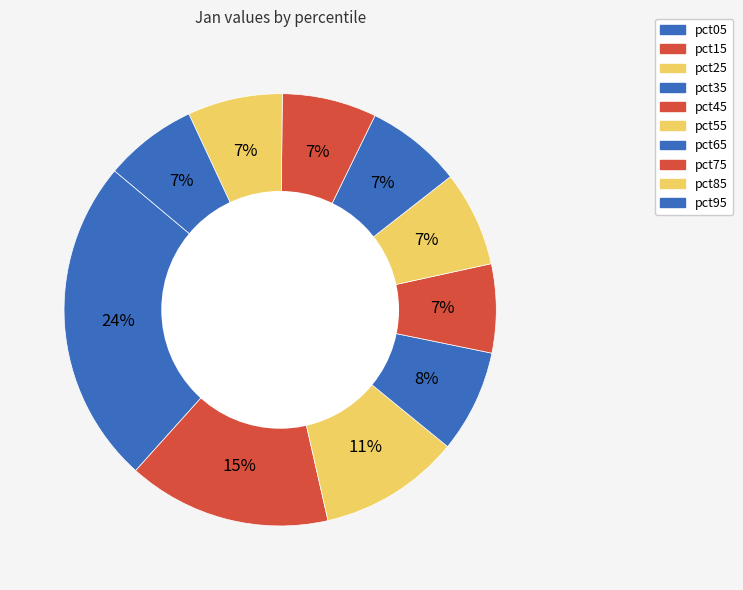

To the nearest percent, what is the difference between the pct55 and pct35 slice percentages?

1%